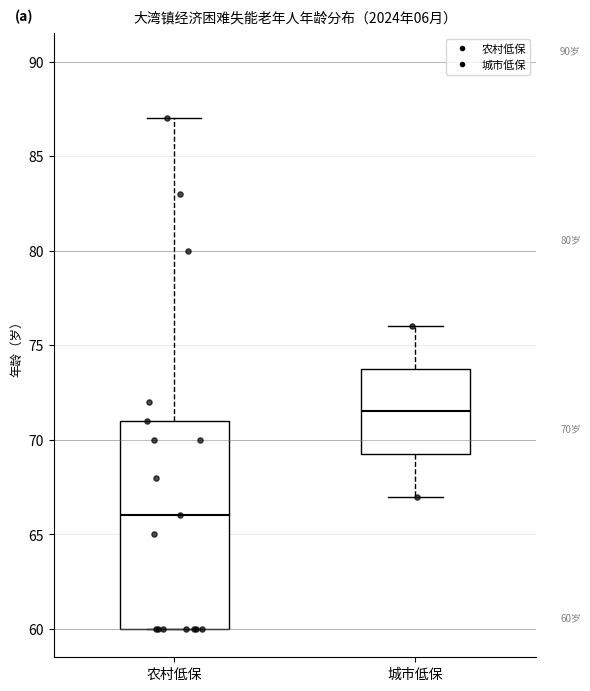

Comparing the boxes themselves (not the whiskers), which one is the tallest?

农村低保